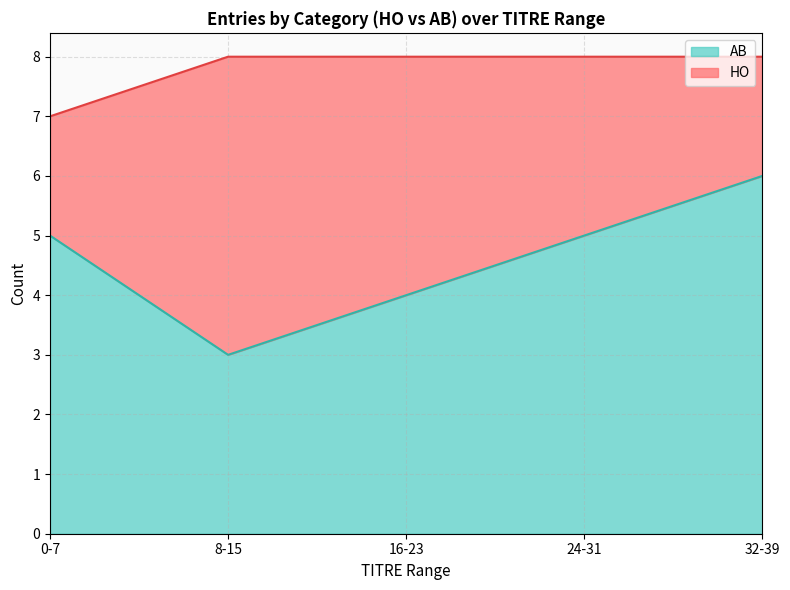

Is it true that AB equals 4 at 16-23?

True